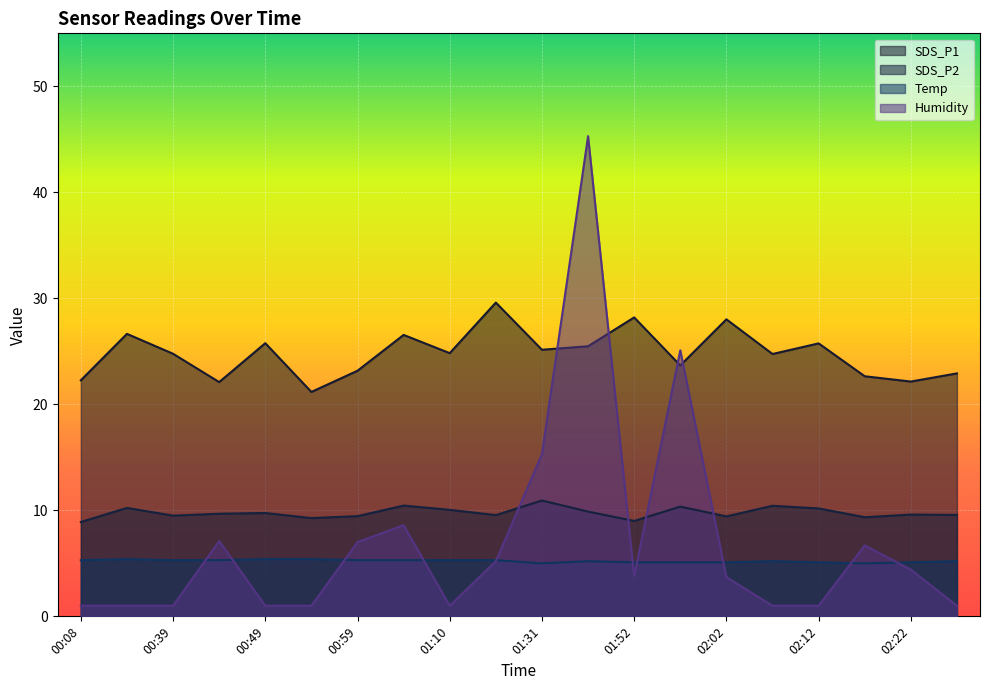

Where is Temp nearest to the value 5?

01:31